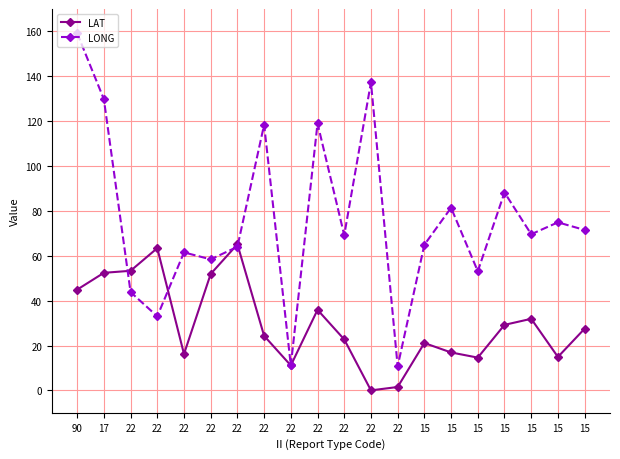

Is this an area chart (filled region under the line)?

No